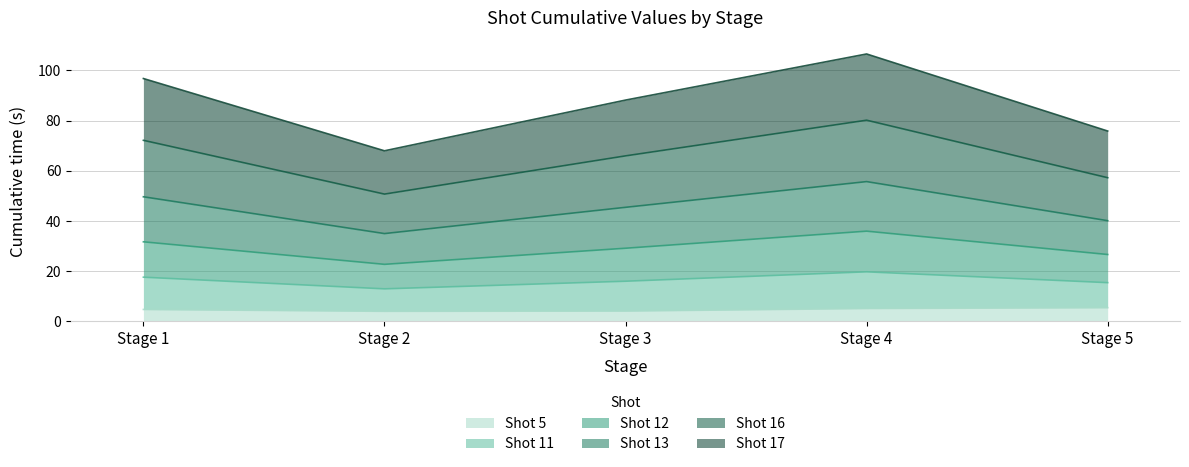

What is the minimum value for Shot 5?

4.0